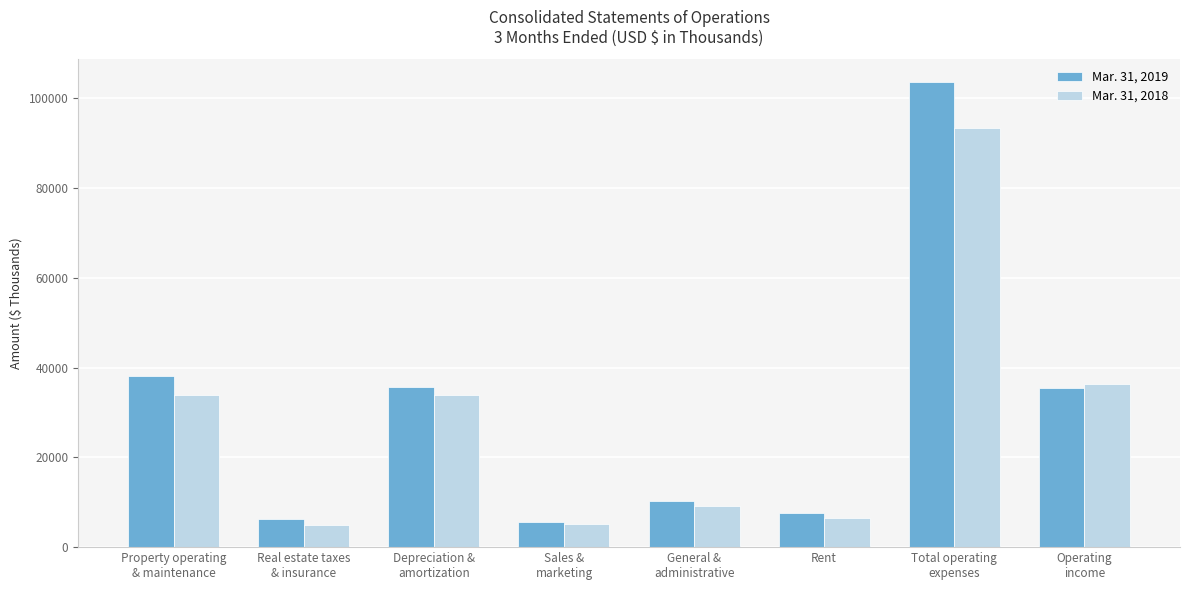

What is the maximum value for Mar. 31, 2018?

93282